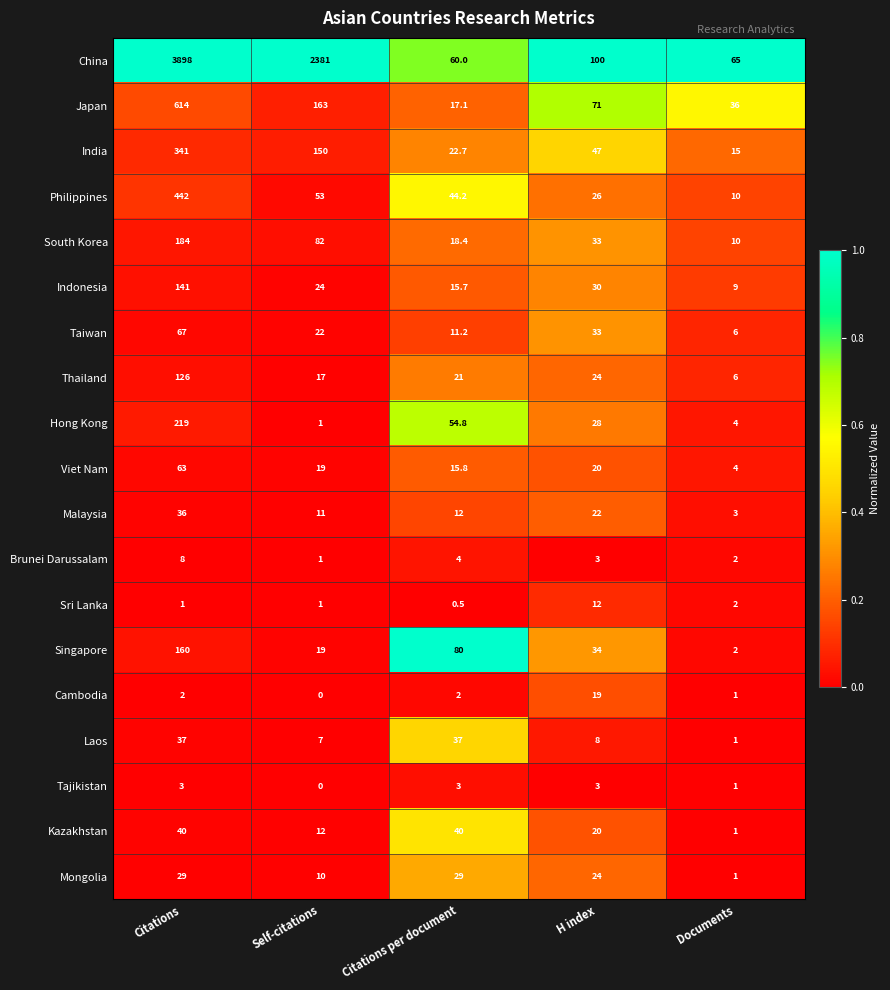

Which series changed the most between Self-citations and Citations per document?

China